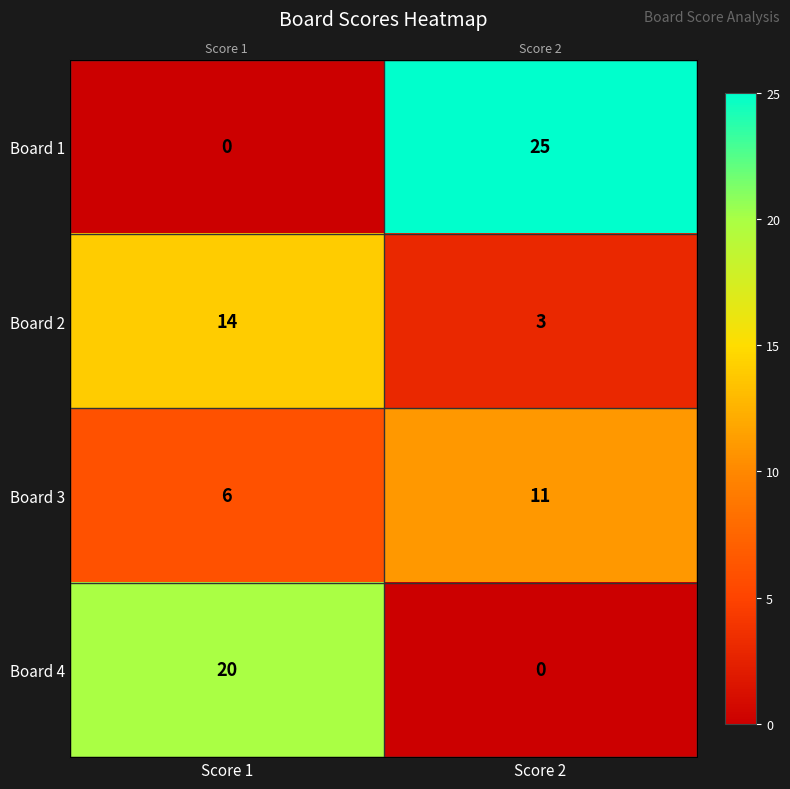

At which category is the sum across all series the highest?

Score 1